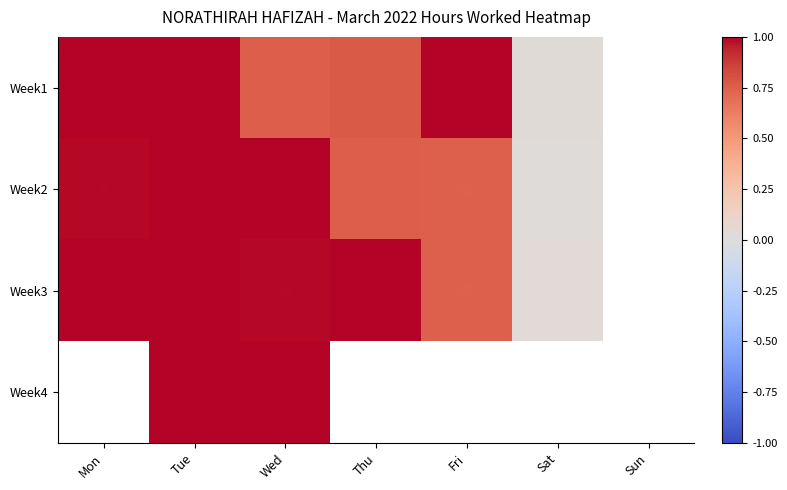

How many distinct data groups are displayed?

4